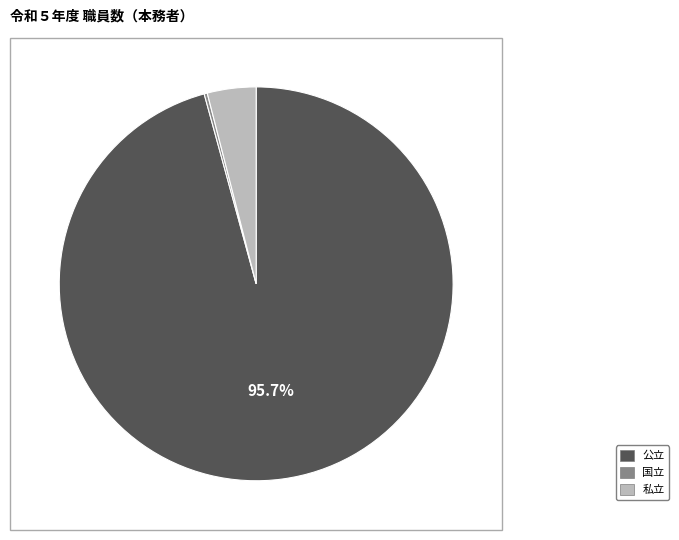

What is the majority slice?

公立